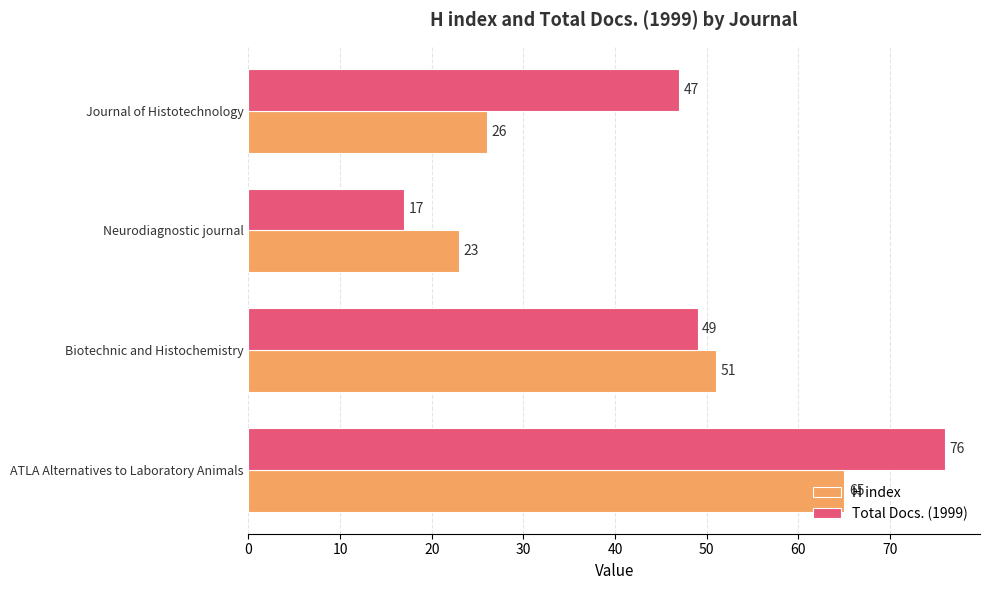

What are all the series names shown in the legend?

H index, Total Docs. (1999)